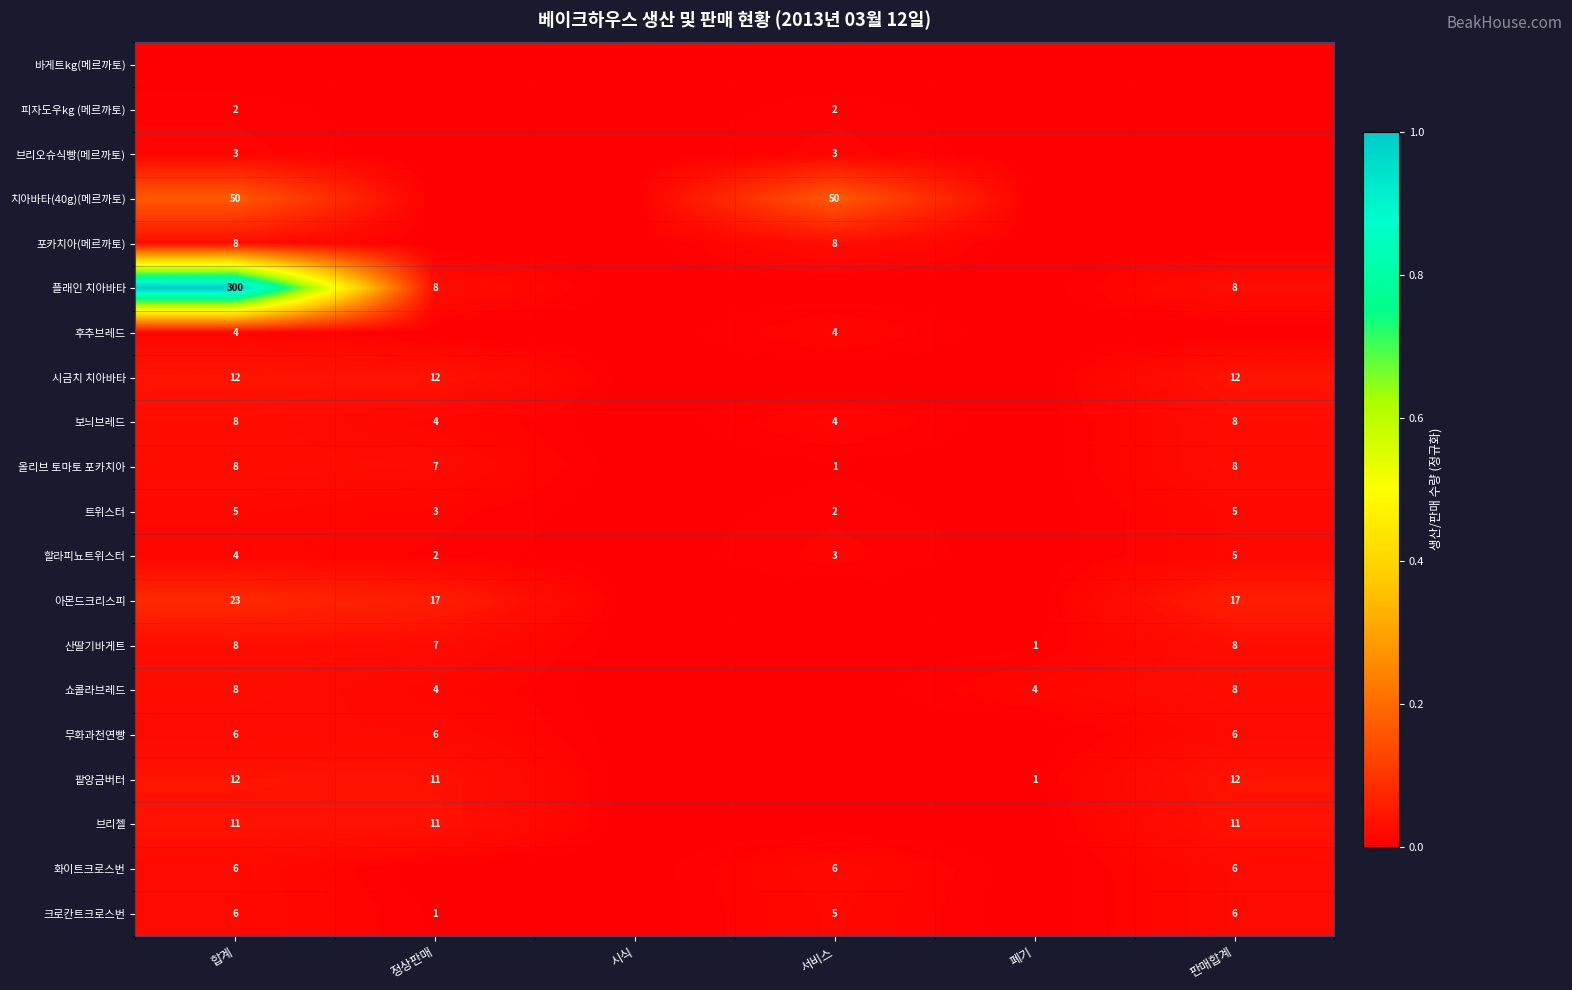

How many series are shown in this chart?

20